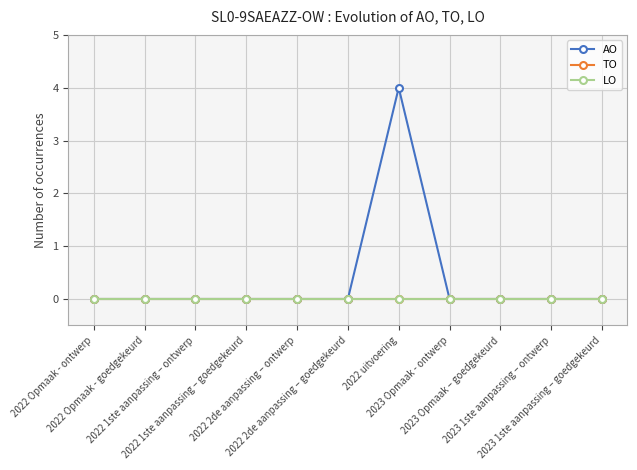

Does the chart have visible grid lines?

Yes